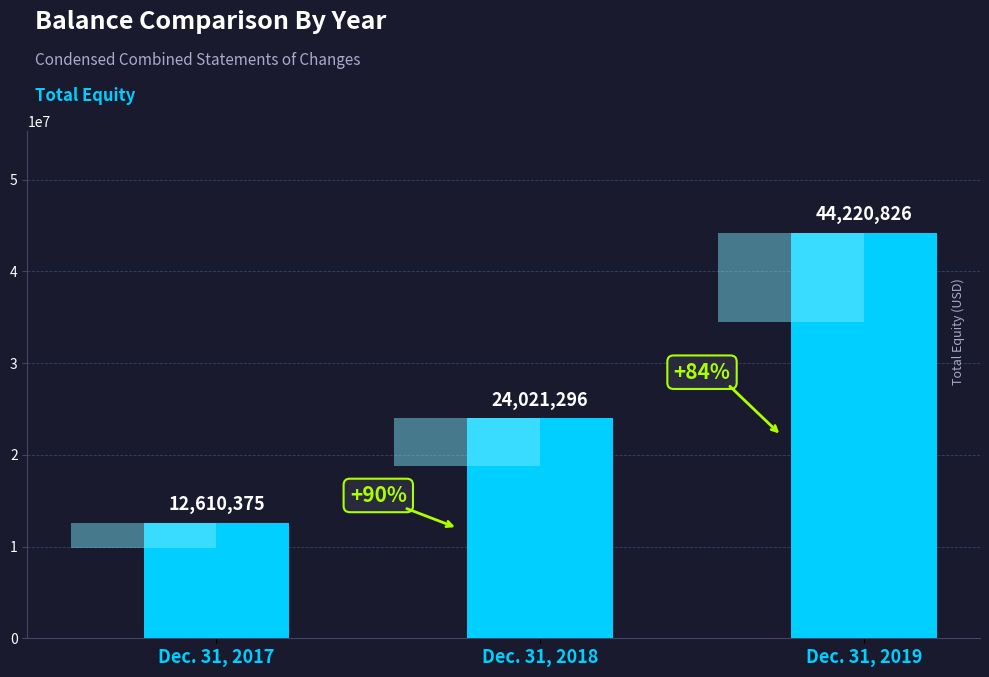

Reading left to right, transcribe all the data shown in this chart.

12610375	24021296	44220826